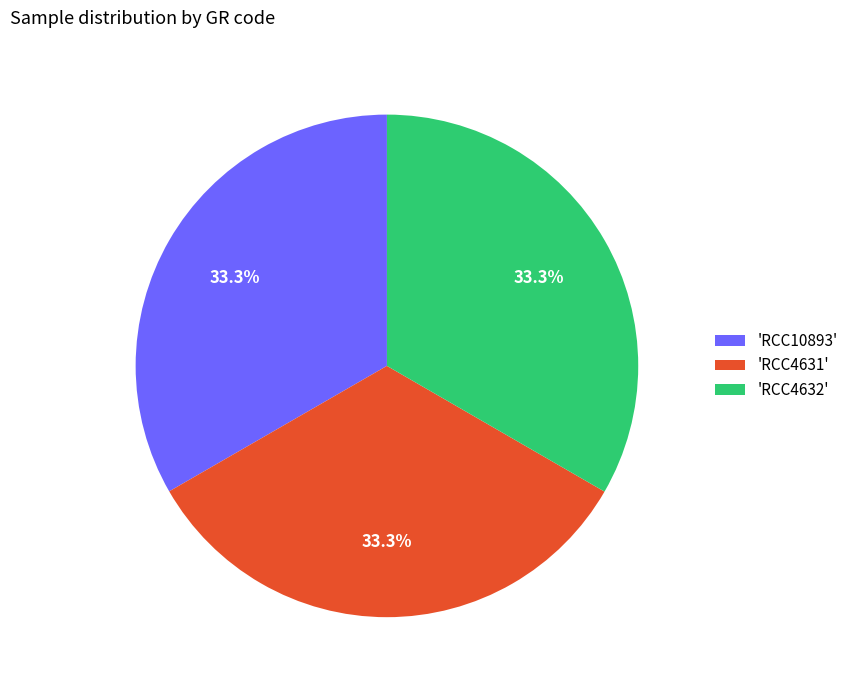

Combined, what portion of the pie is 'RCC10893' and 'RCC4631'?

66.7%